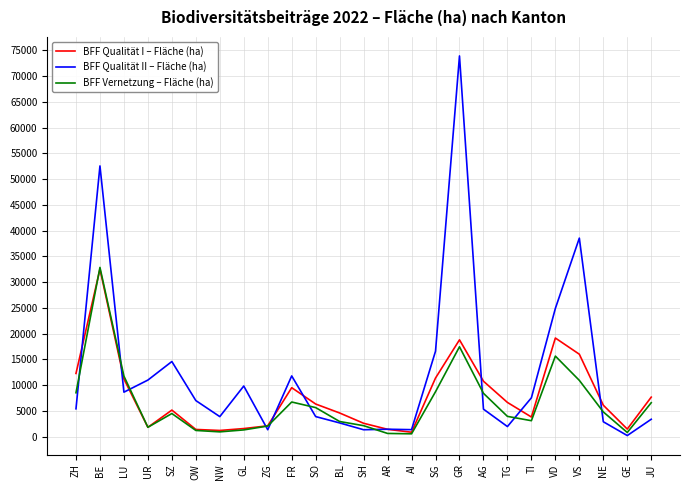

Is this an area chart (filled region under the line)?

No